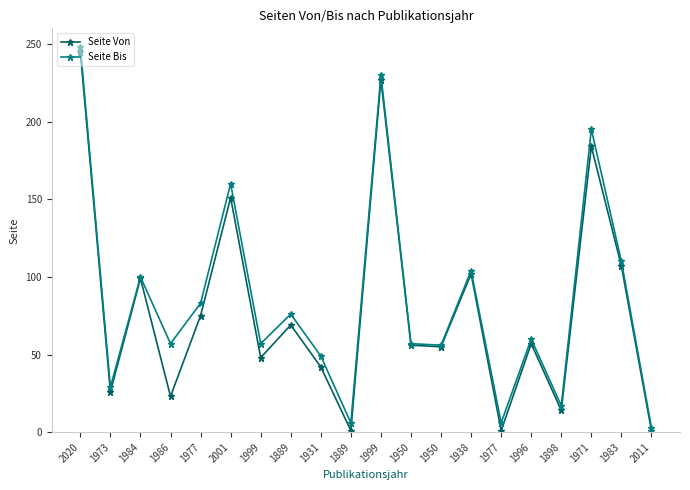

Is the value of Seite Bis at 1950 greater than the value of Seite Von at 1889?

No